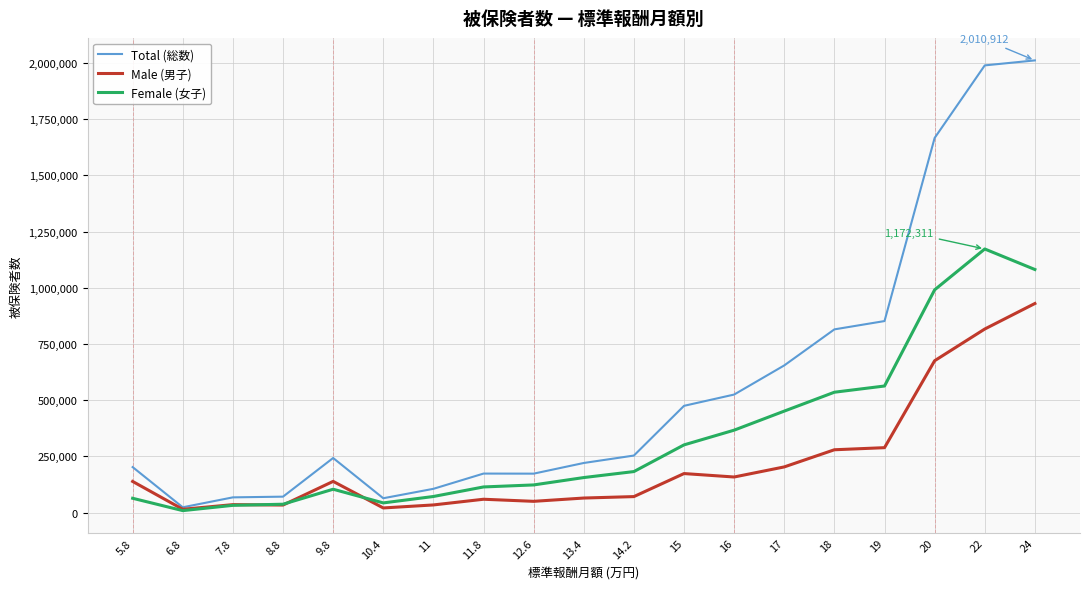

Which category has the highest value in the Total (総数) series?

24